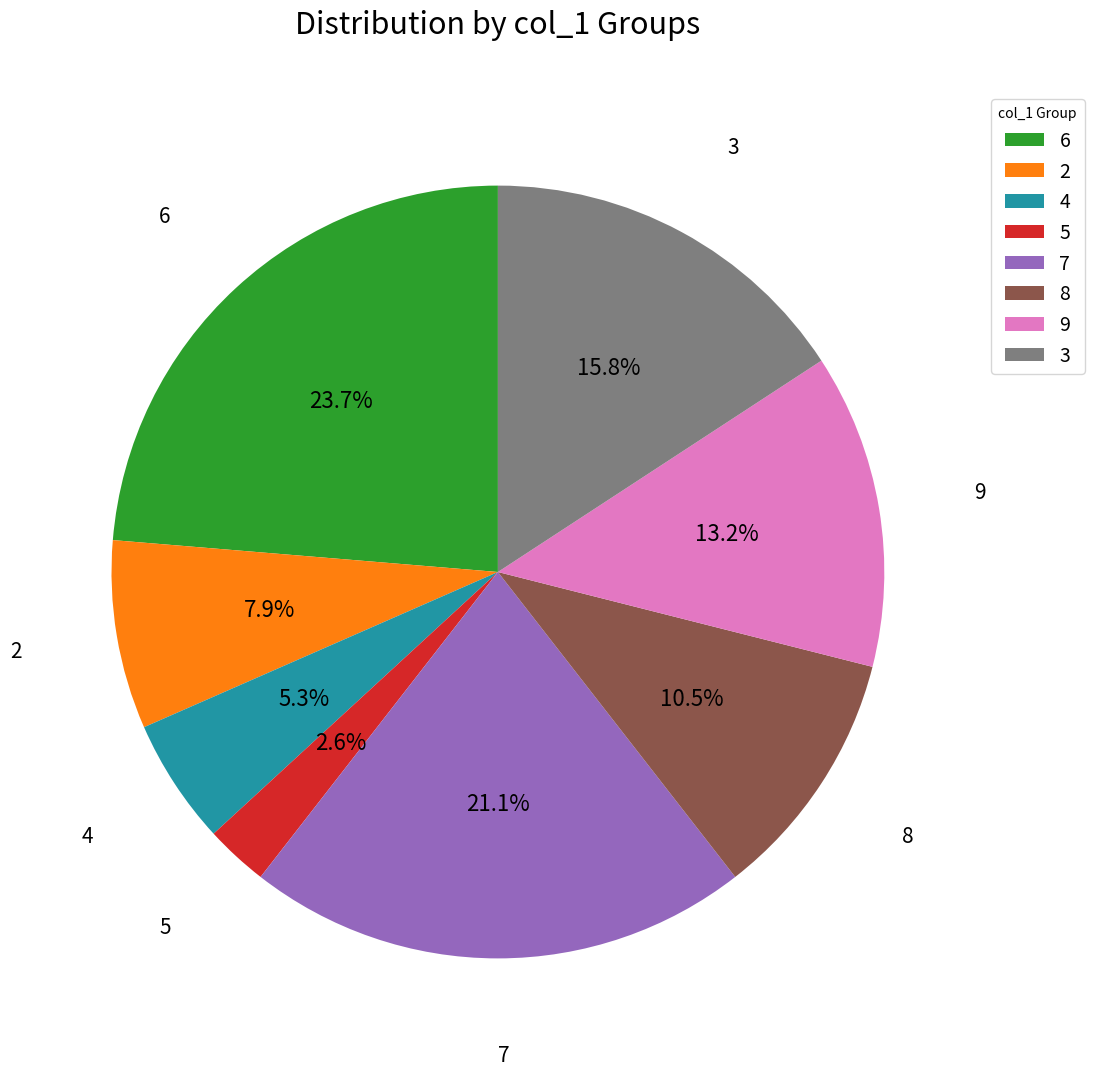

What percentage do 7 and 8 together represent?

31.6%